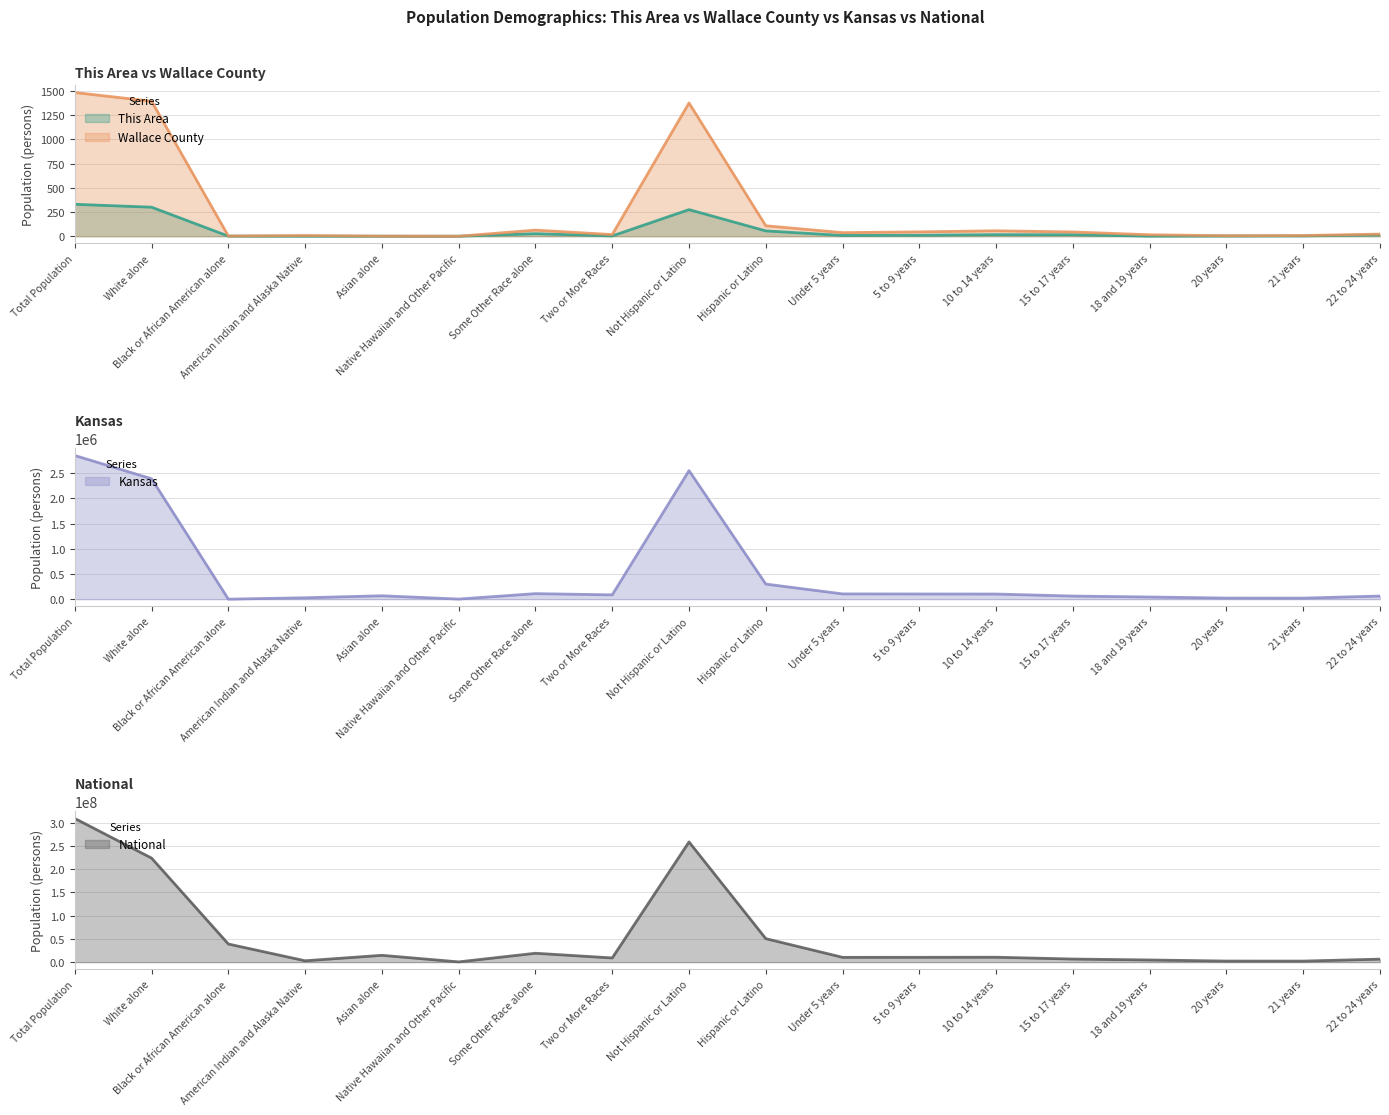

What is the sum of all This Area values?

1058